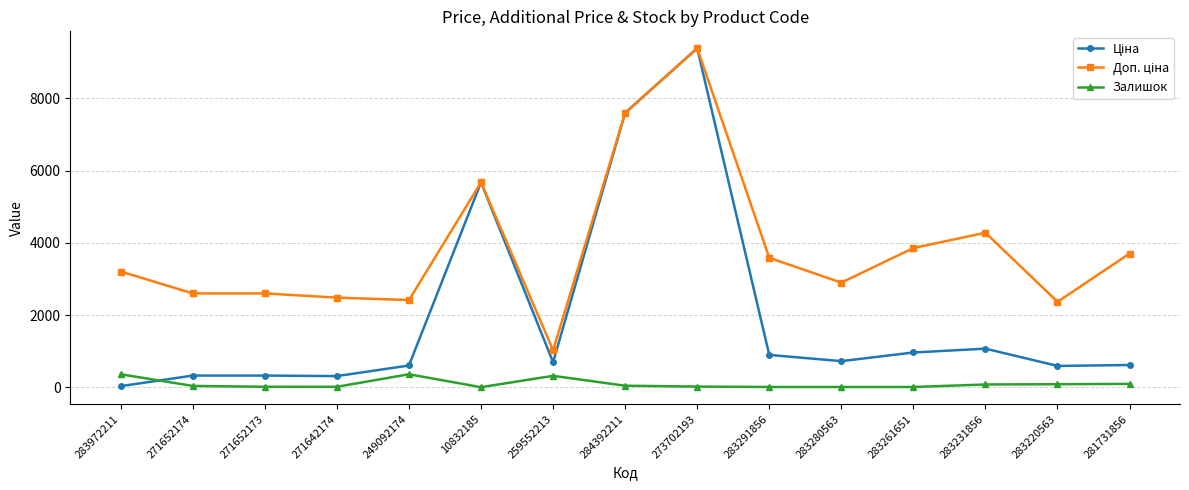

What is the maximum value shown in the chart?

9384.0